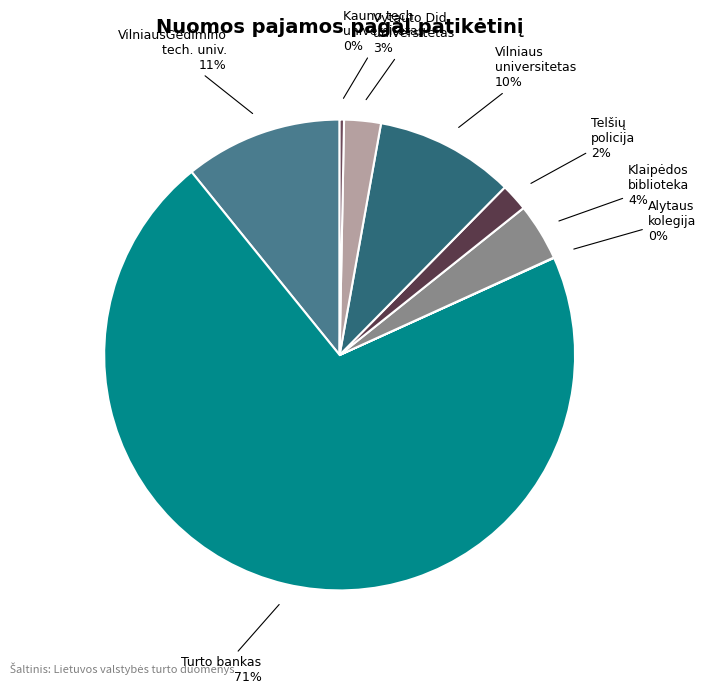

To the nearest percent, what percentage of the pie is VilniausGedimino tech. univ.?

11%